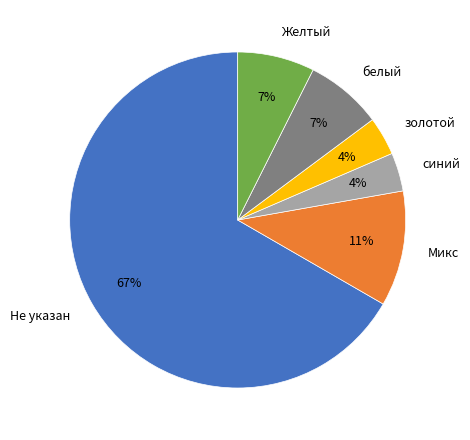

Is the sum of Не указан and Микс greater than half?

Yes